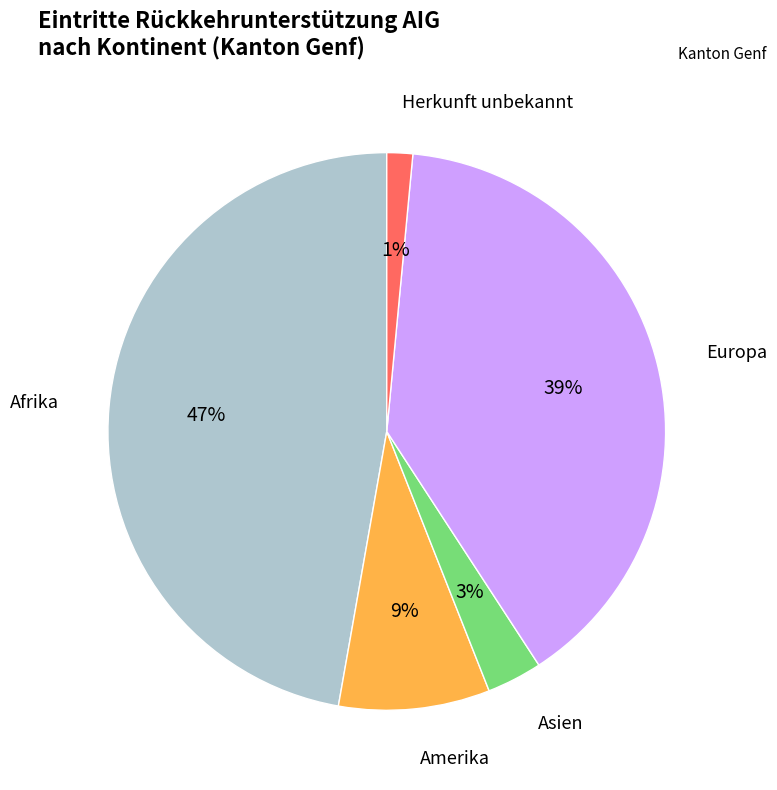

Is it true that Amerika is 9% of the pie?

True